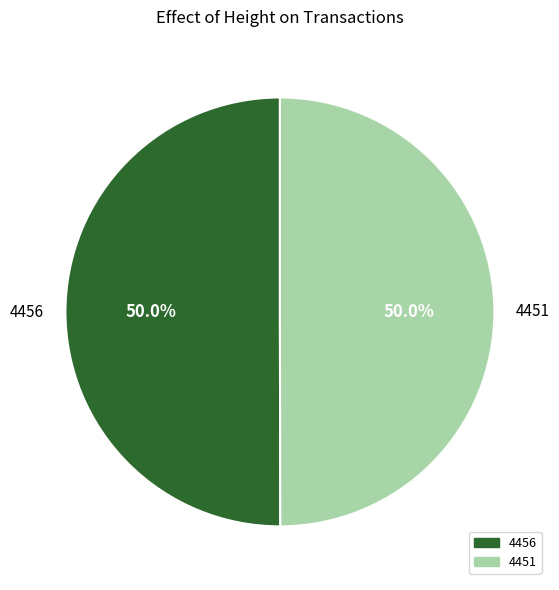

To the nearest percent, what percentage of the pie is 4456?

50%